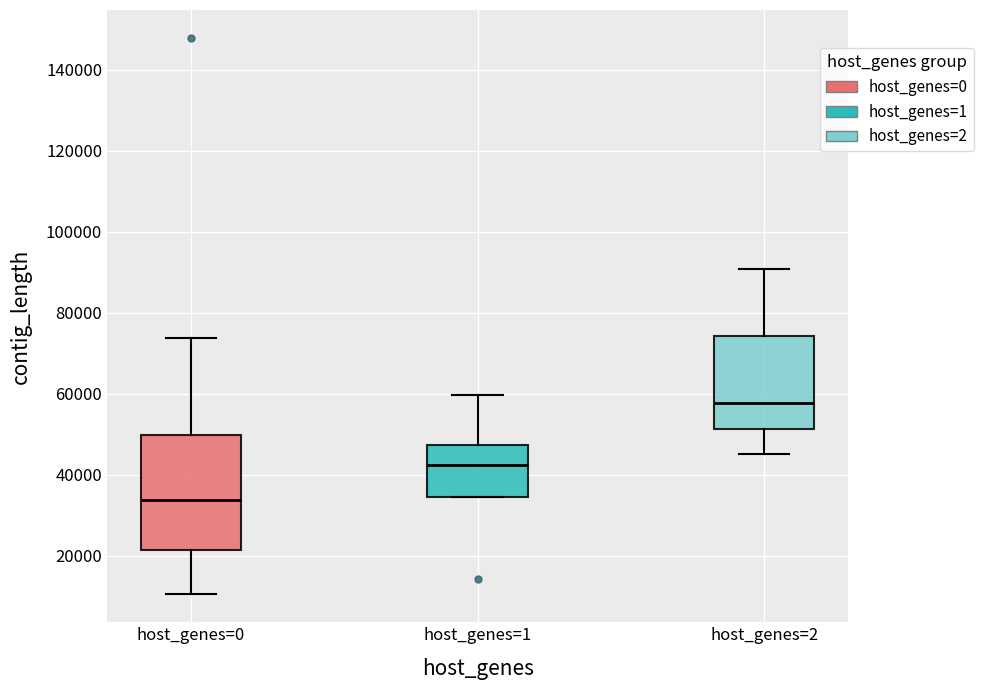

Reading left to right, read every box against the y-axis: the position of its median line, the range the box covers, and the ends of its whiskers. The values are not printed on the chart, so give them approximately, as read against the axis.

host_genes=0: median 34000, box 22000 to 50000, whiskers 10000 to 74000
host_genes=1: median 42000, box 34000 to 48000, whiskers 34000 to 60000
host_genes=2: median 58000, box 52000 to 74000, whiskers 46000 to 90000